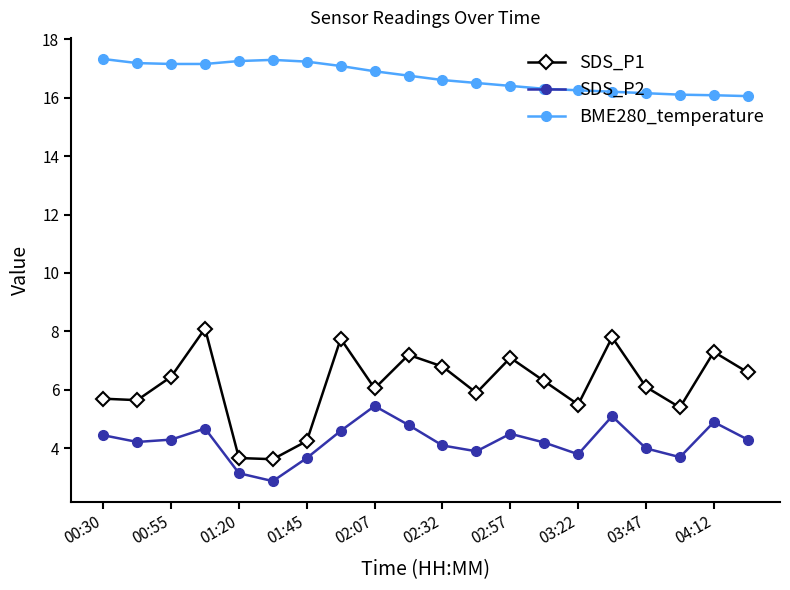

What is the maximum value shown in the chart?

17.3